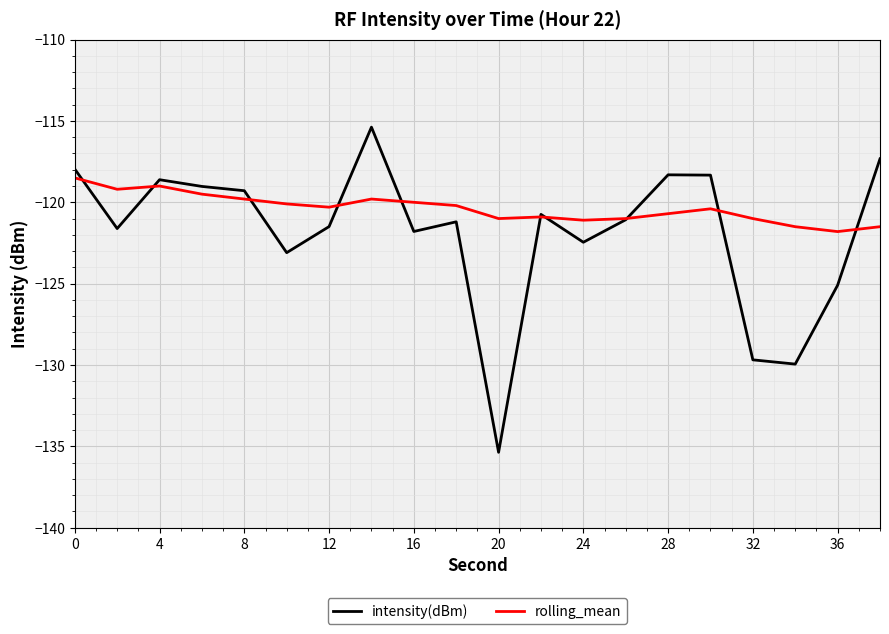

What is the smallest value displayed?

-135.4